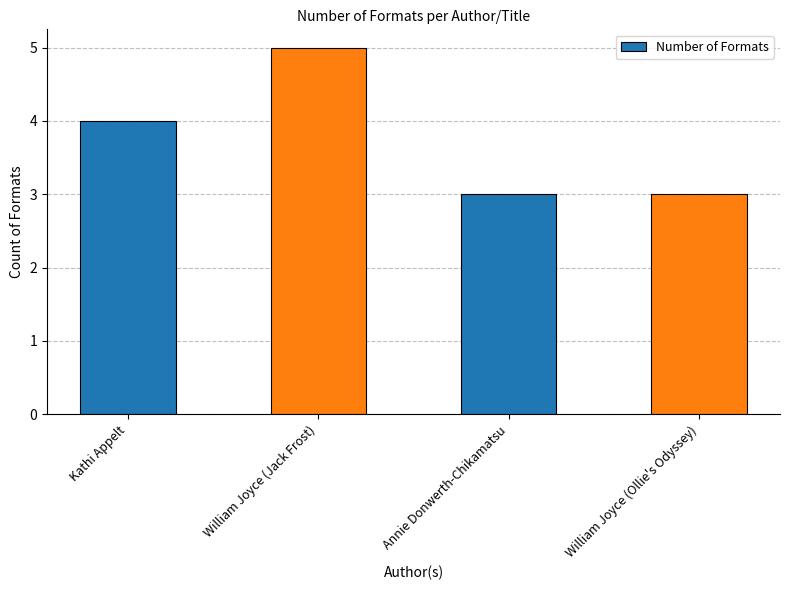

At which label is the value closest to 4?

Kathi Appelt